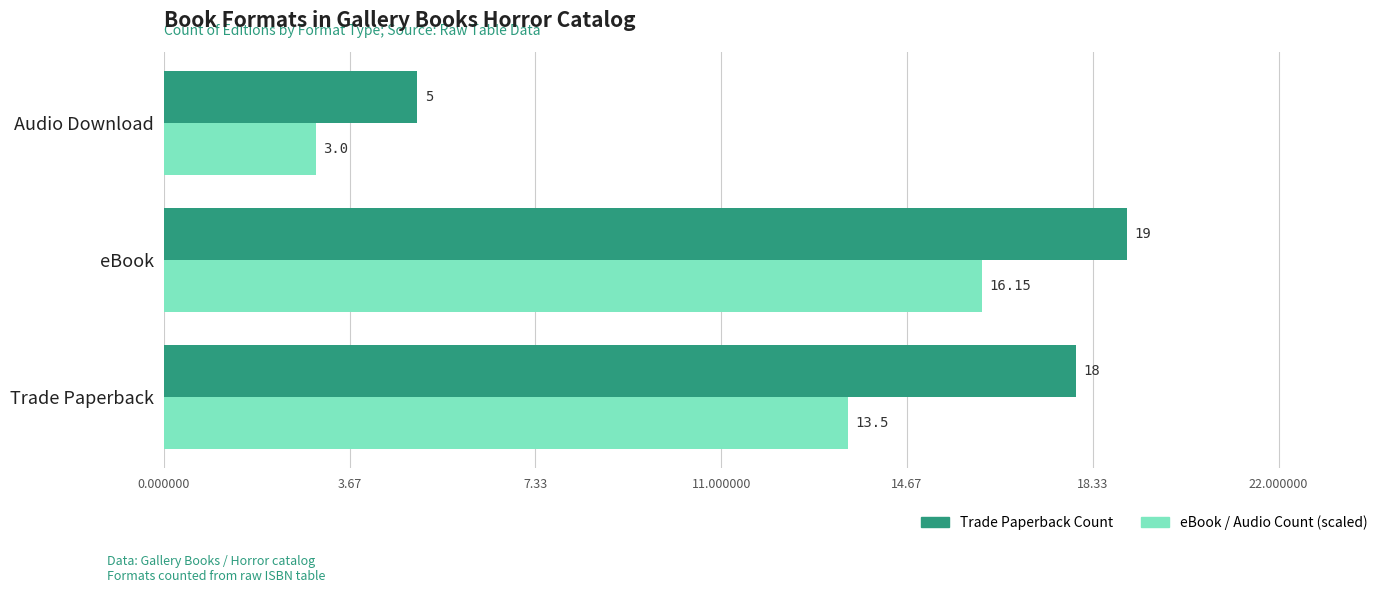

At which category does the chart reach its peak across all series?

eBook